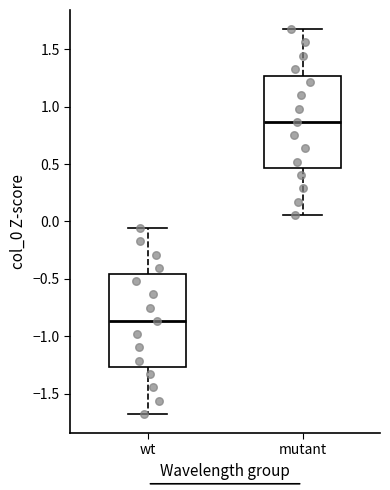

Reading left to right, read every box against the y-axis: the position of its median line, the range the box covers, and the ends of its whiskers. The values are not printed on the chart, so give them approximately, as read against the axis.

wt: median -0.85, box -1.25 to -0.45, whiskers -1.70 to -0.05
mutant: median 0.85, box 0.45 to 1.25, whiskers 0.05 to 1.65